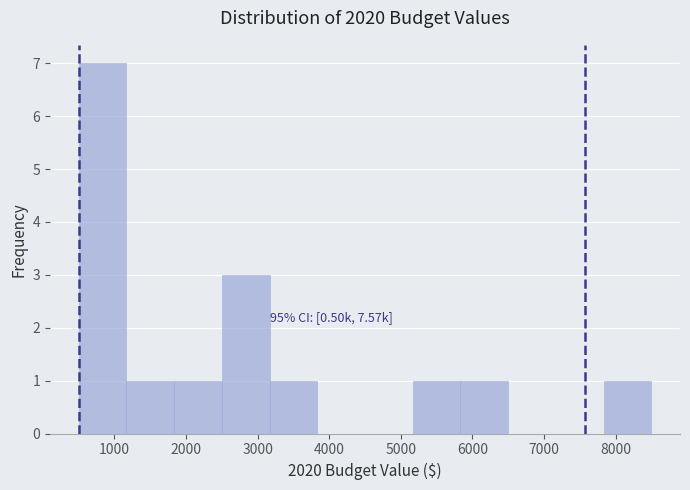

Which range on the x-axis has the tallest bar?

500 to 1200